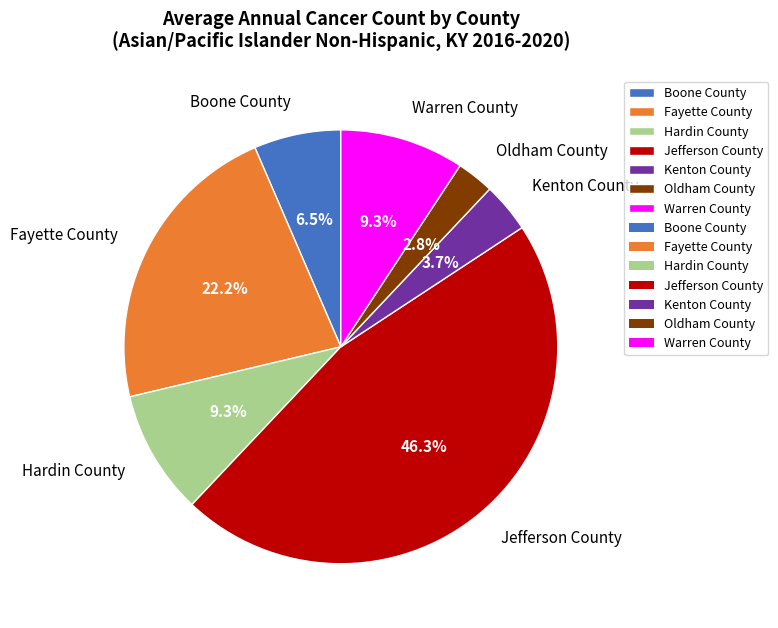

What portion of the pie excludes Hardin County?

90.7%